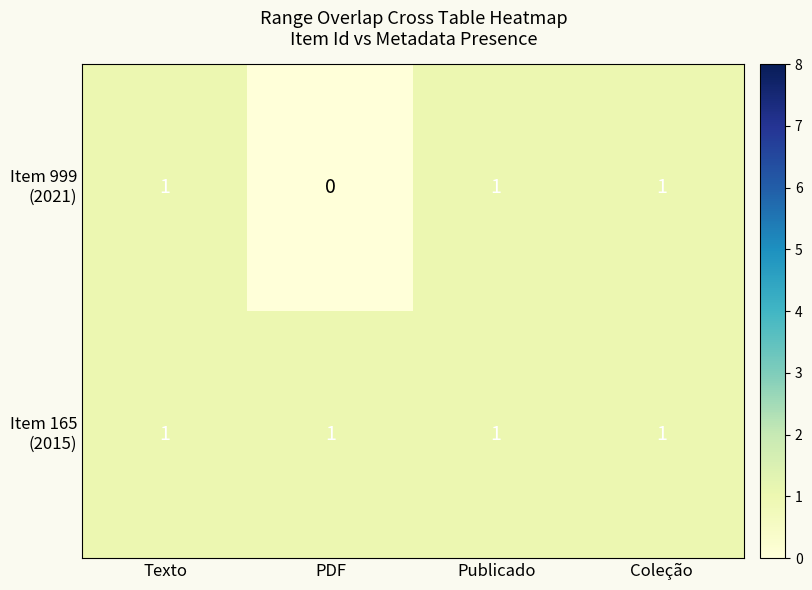

At how many categories does at least one series exceed 0?

4